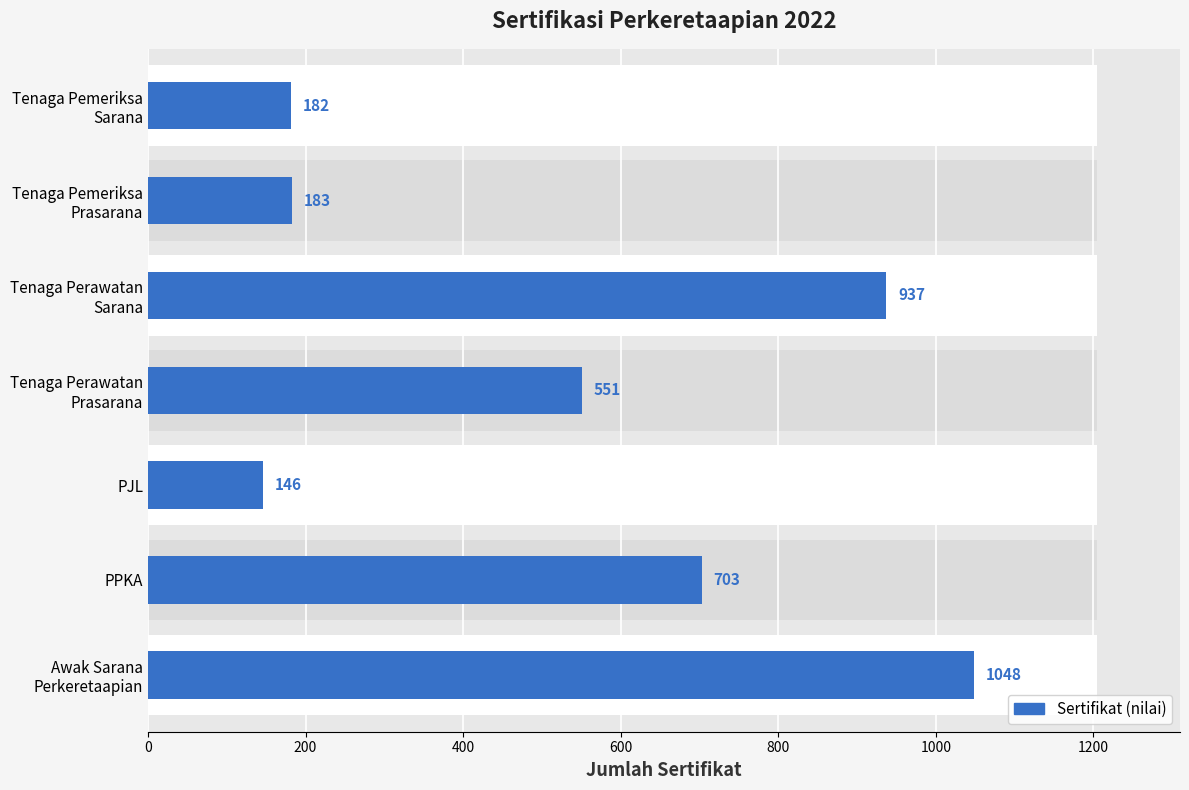

What is the average value?

536